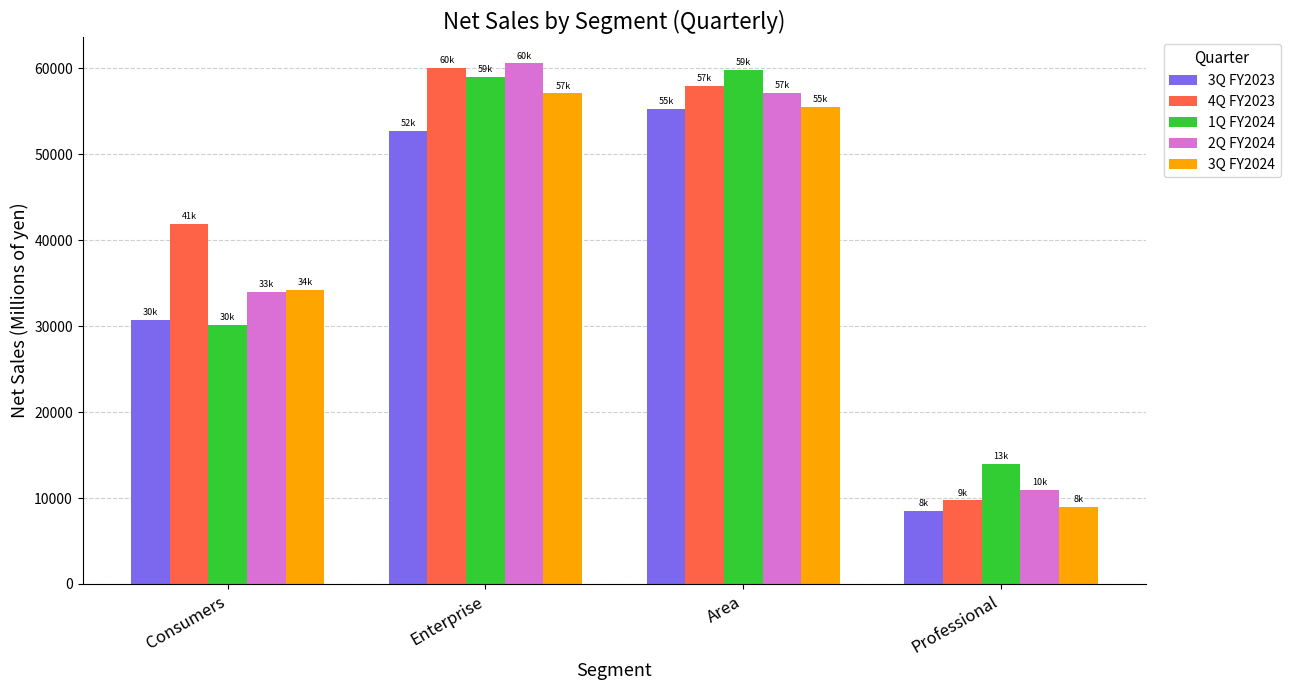

What is the spread (max minus min) of values at Area?

4492